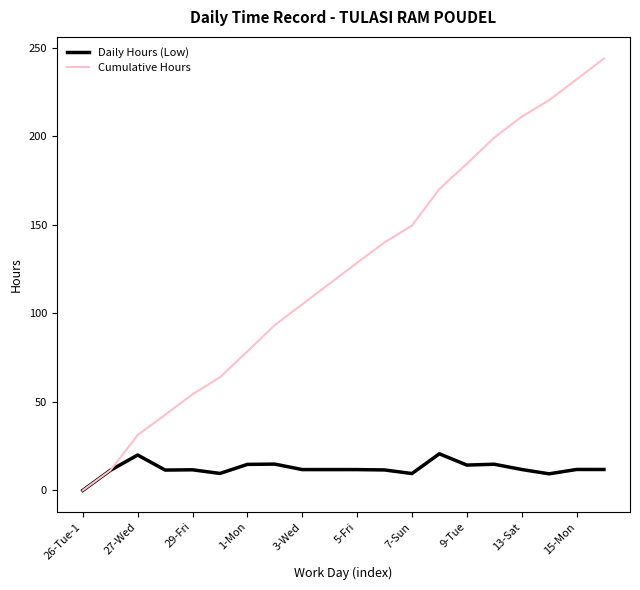

What is the difference between the maximum and minimum values in the Daily Hours (Low) series?

20.6